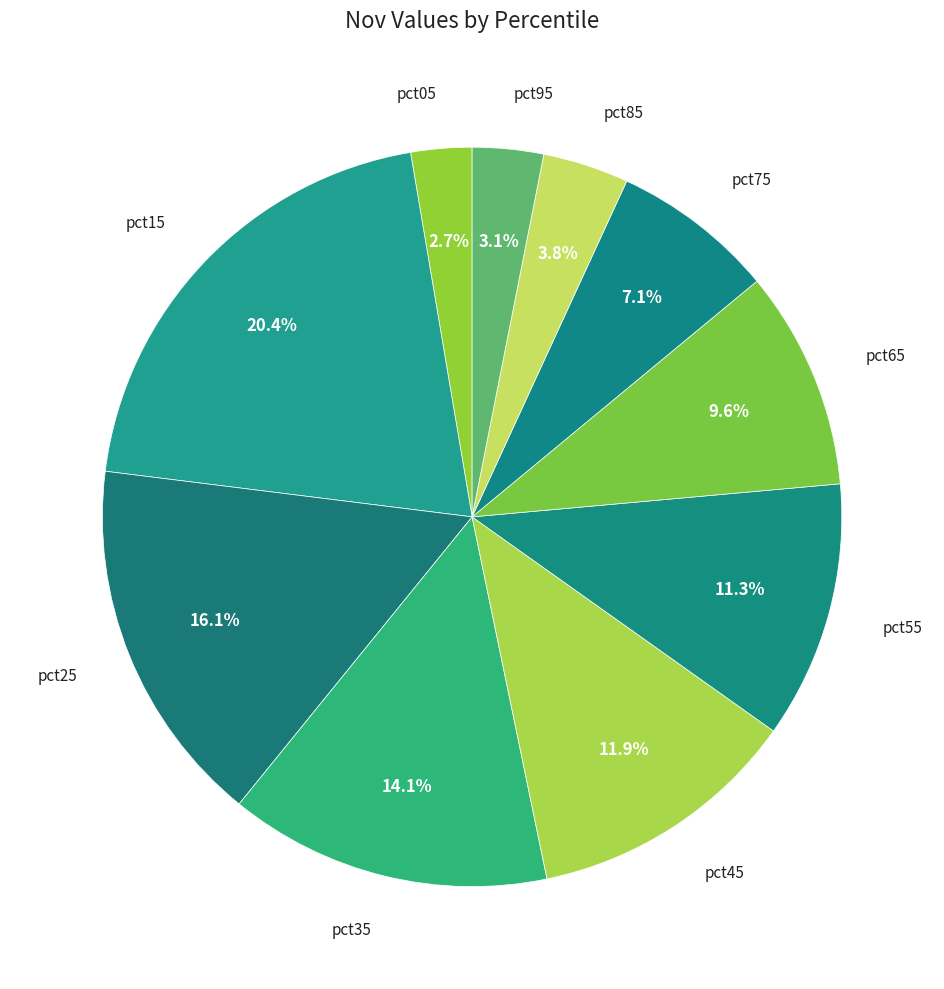

How many slices are in this pie chart?

10